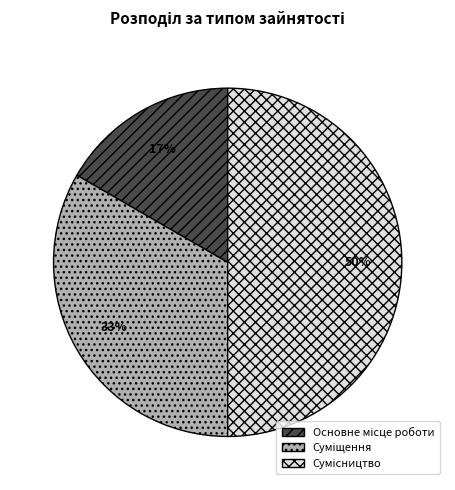

To the nearest percent, what is the average slice percentage?

33%